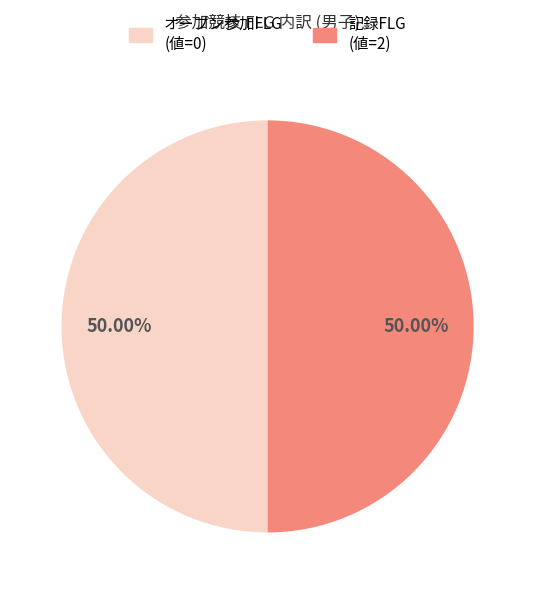

What is the smallest slice in the pie chart?

参加競技-オープン参加FLG1